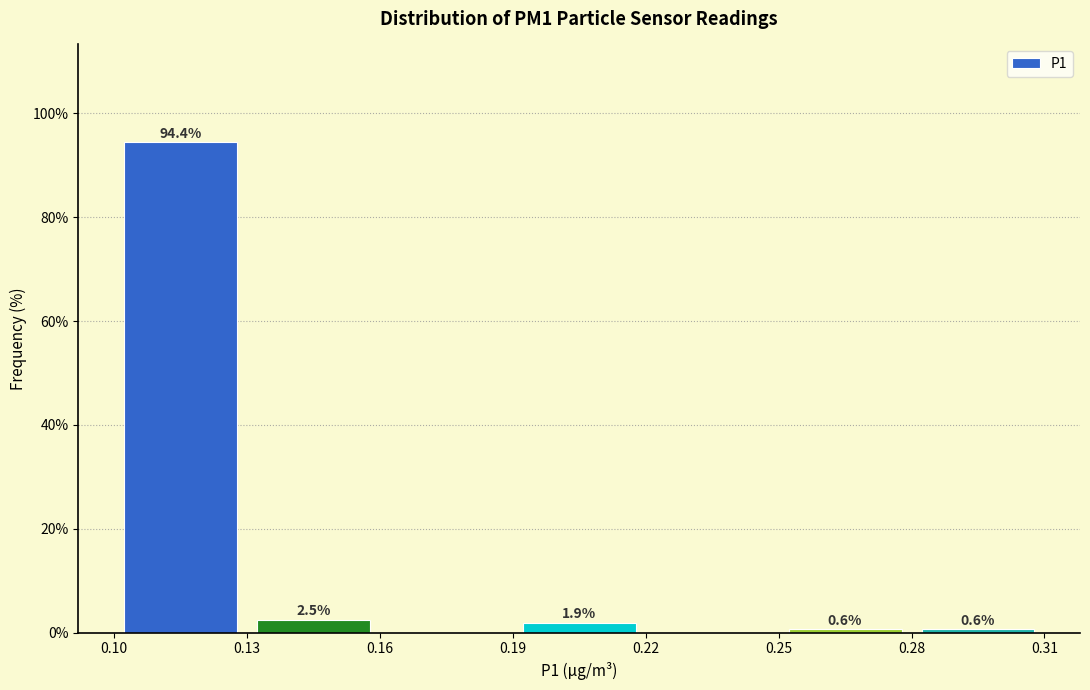

Which range on the x-axis has the tallest bar?

0.10 to 0.13